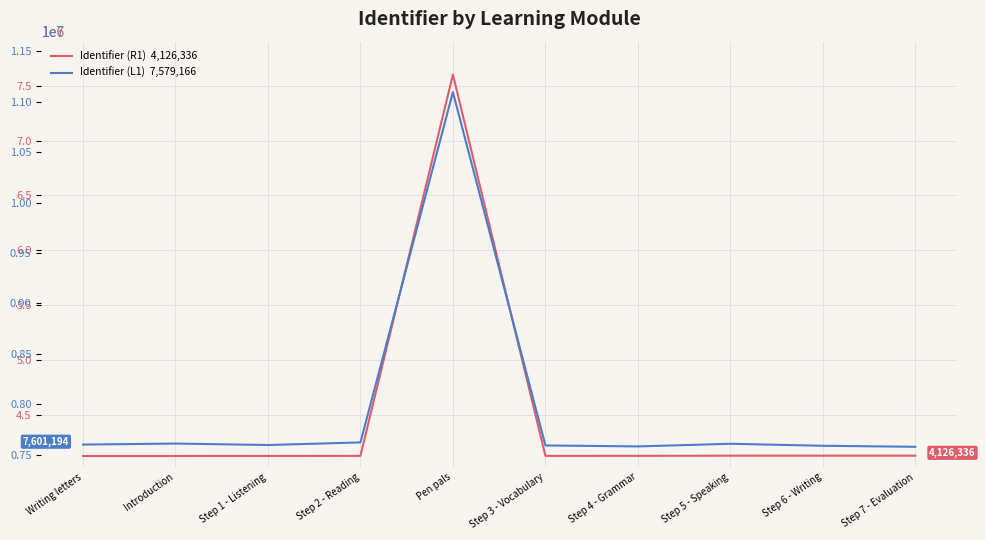

True or false: Identifier (L1)  7,579,166 and Identifier (R1)  4,126,336 intersect in this chart.

False